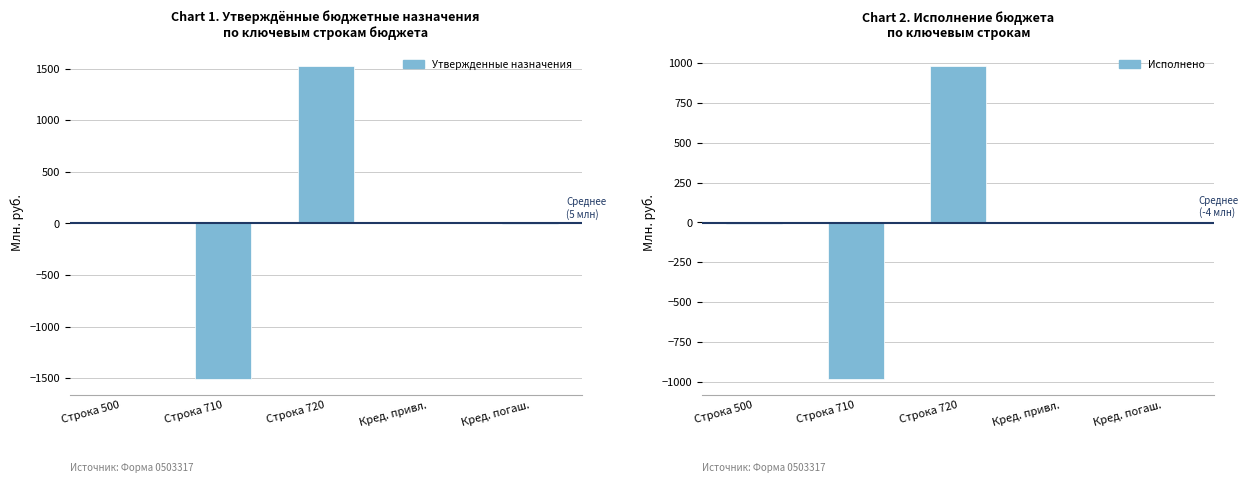

What is the difference between the highest and lowest values at Кред. погаш.?

1.0